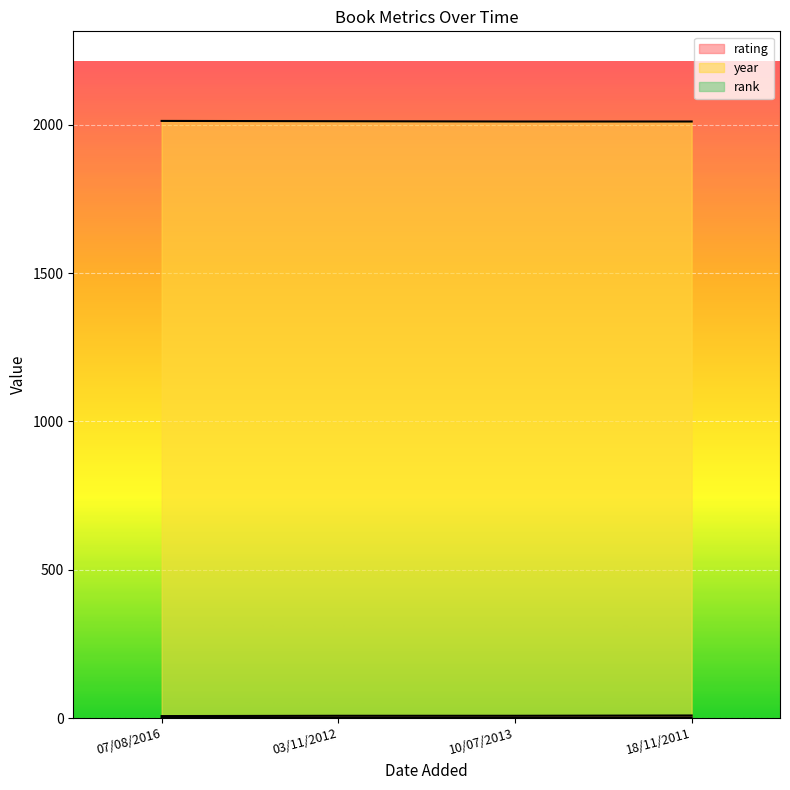

What is the label of the 2nd point from the right?

10/07/2013